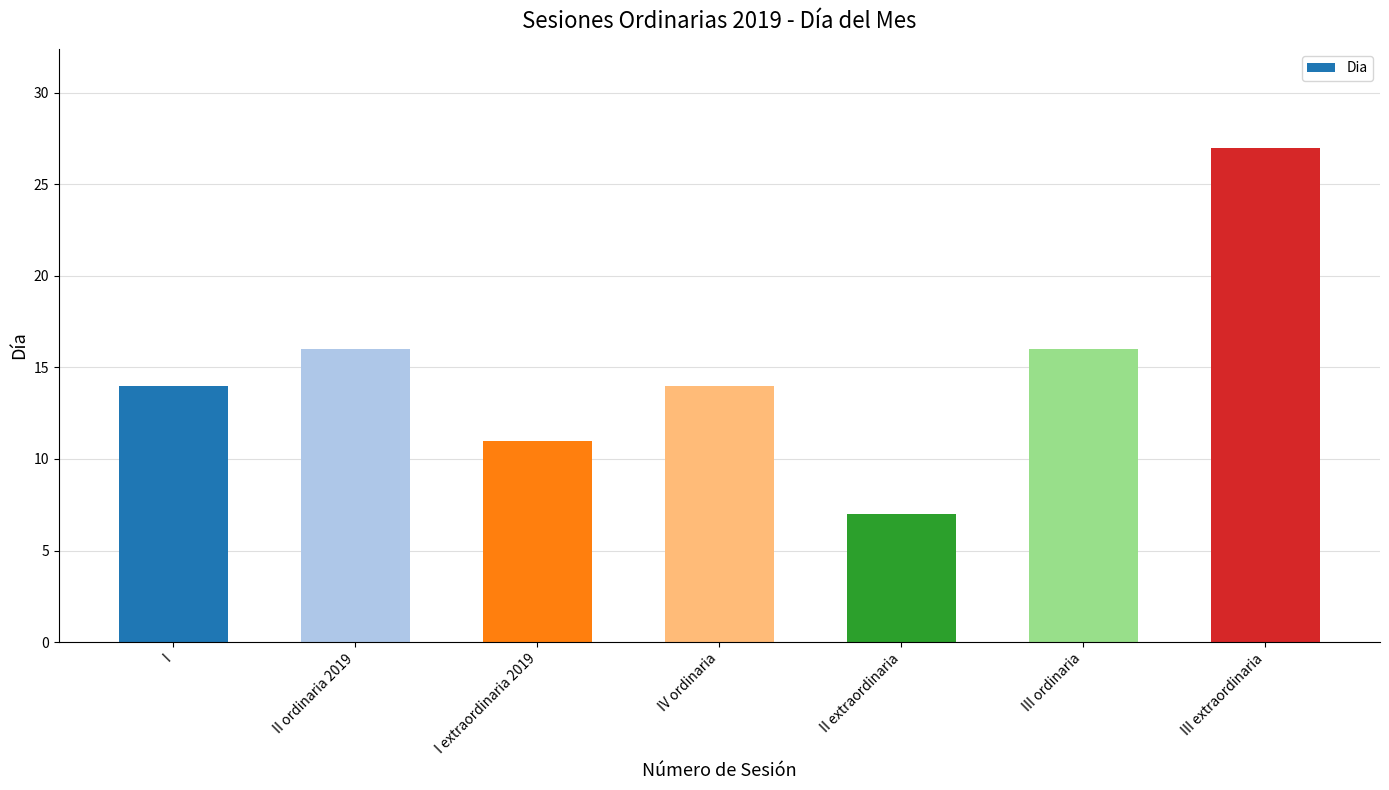

What is the sum of all values?

105